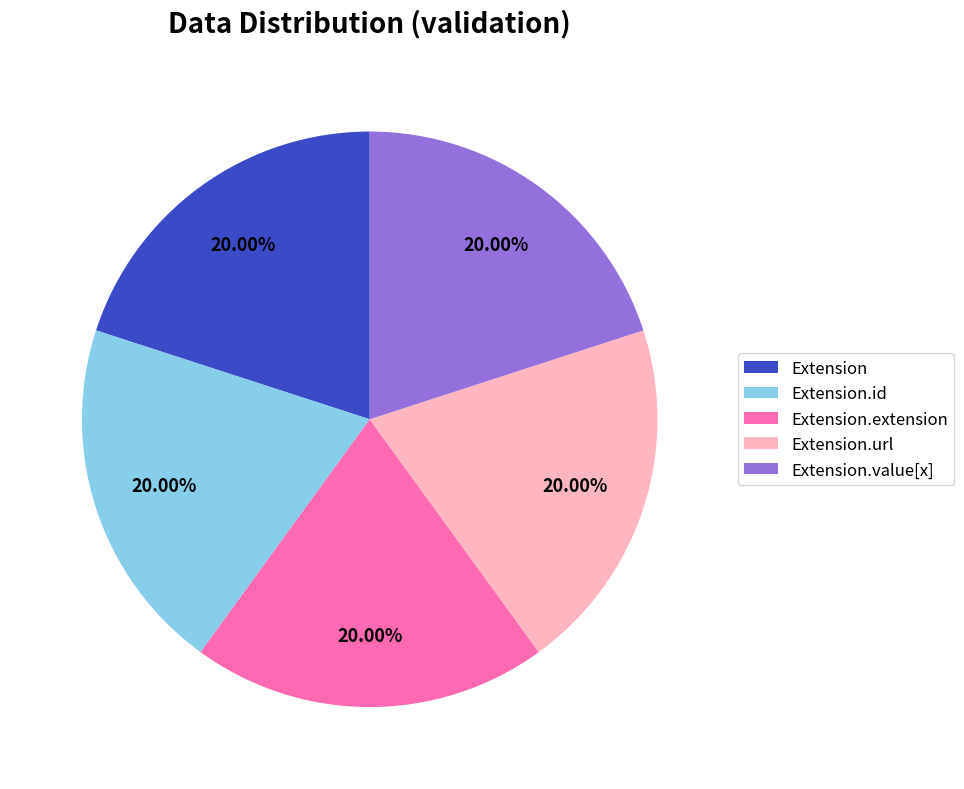

Combined, do Extension.url and Extension.extension account for over 50%?

No